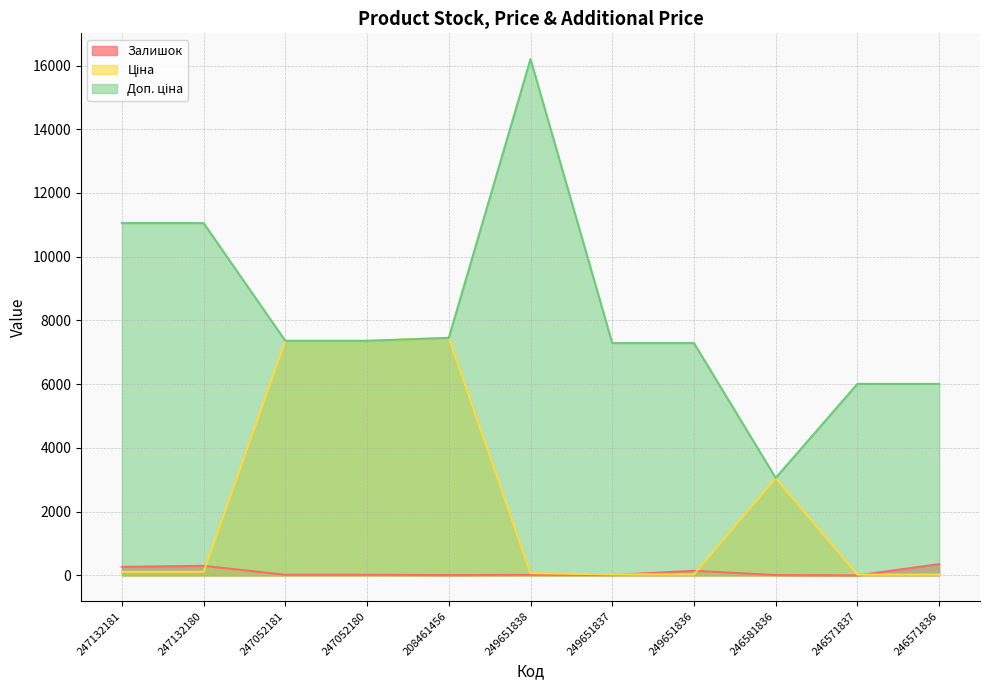

At how many categories does at least one series exceed 7184?

8